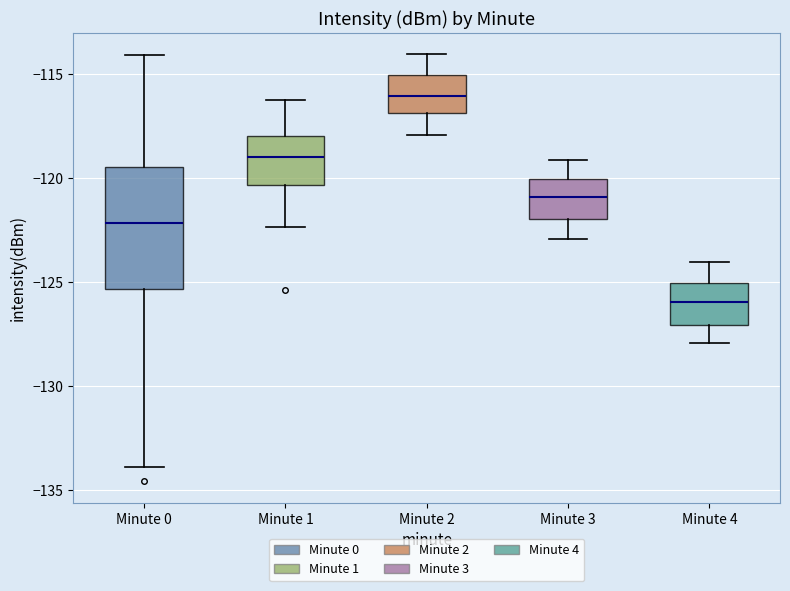

Reading left to right, transcribe this box plot: for each box, give where its median line is, the range the box spans, and where its two whiskers end, as read against the y-axis. The values are not printed on the chart, so give them approximately, as read against the axis.

Minute 0: median -122.0, box -125.5 to -119.5, whiskers -134.0 to -114.0
Minute 1: median -119.0, box -120.5 to -118.0, whiskers -122.5 to -116.0
Minute 2: median -116.0, box -117.0 to -115.0, whiskers -118.0 to -114.0
Minute 3: median -121.0, box -122.0 to -120.0, whiskers -123.0 to -119.0
Minute 4: median -126.0, box -127.0 to -125.0, whiskers -128.0 to -124.0